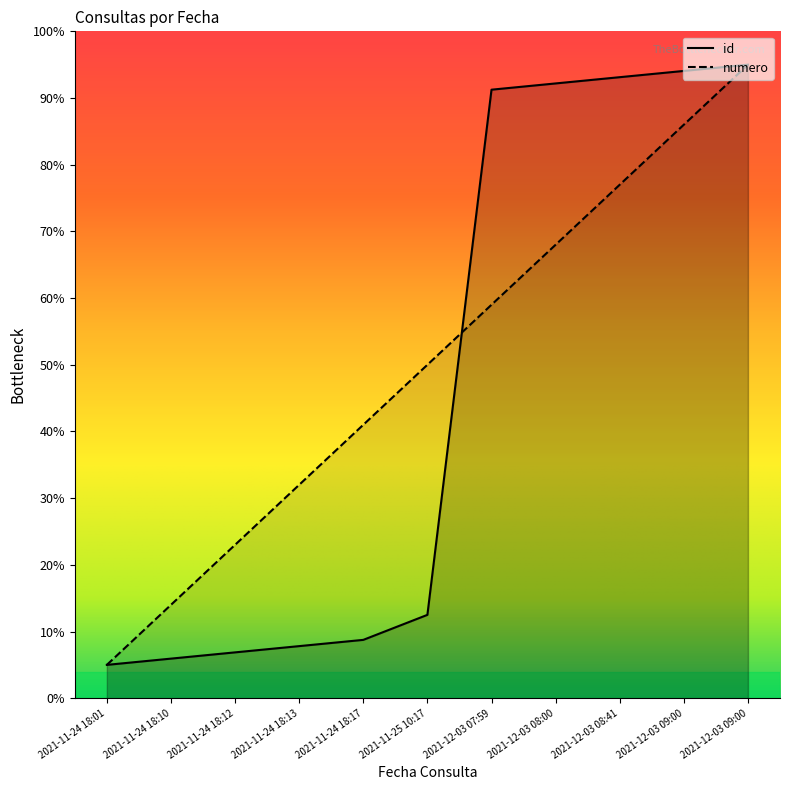

After their last crossing, which series has the higher values: id or numero?

id